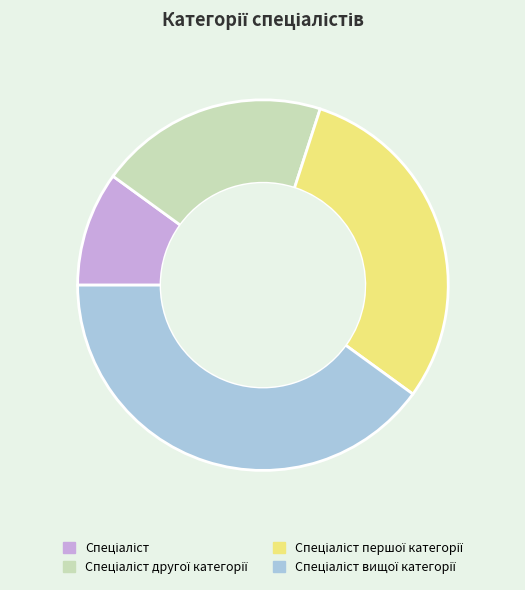

Is there a majority slice in this chart?

No